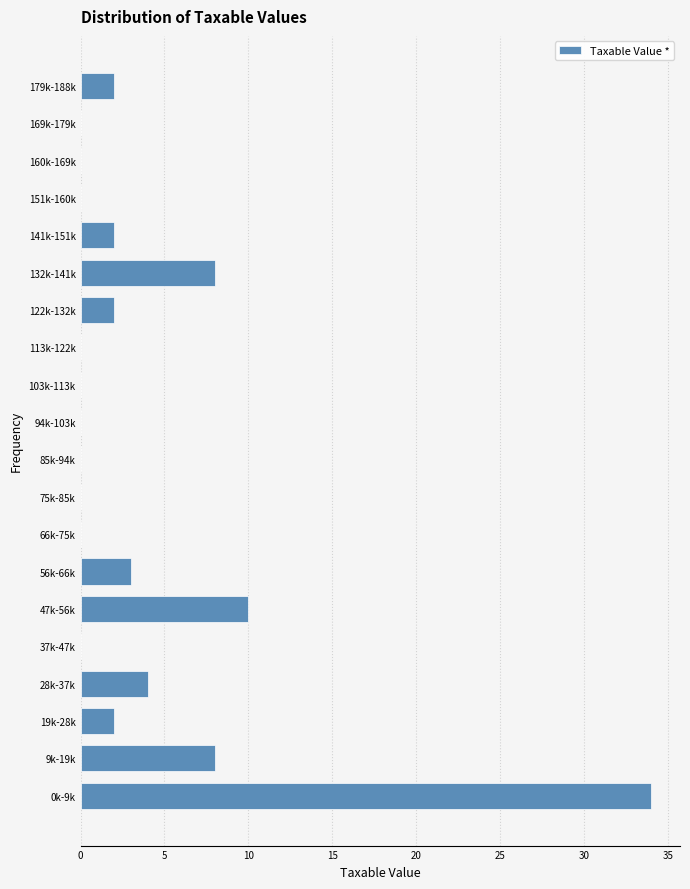

Reading bottom to top, transcribe all the data shown in this chart.

0k-9k=34	9k-19k=8	19k-28k=2	28k-37k=4	37k-47k=0	47k-56k=10	56k-66k=3	66k-75k=0	75k-85k=0	85k-94k=0	94k-103k=0	103k-113k=0	113k-122k=0	122k-132k=2	132k-141k=8	141k-151k=2	151k-160k=0	160k-169k=0	169k-179k=0	179k-188k=2